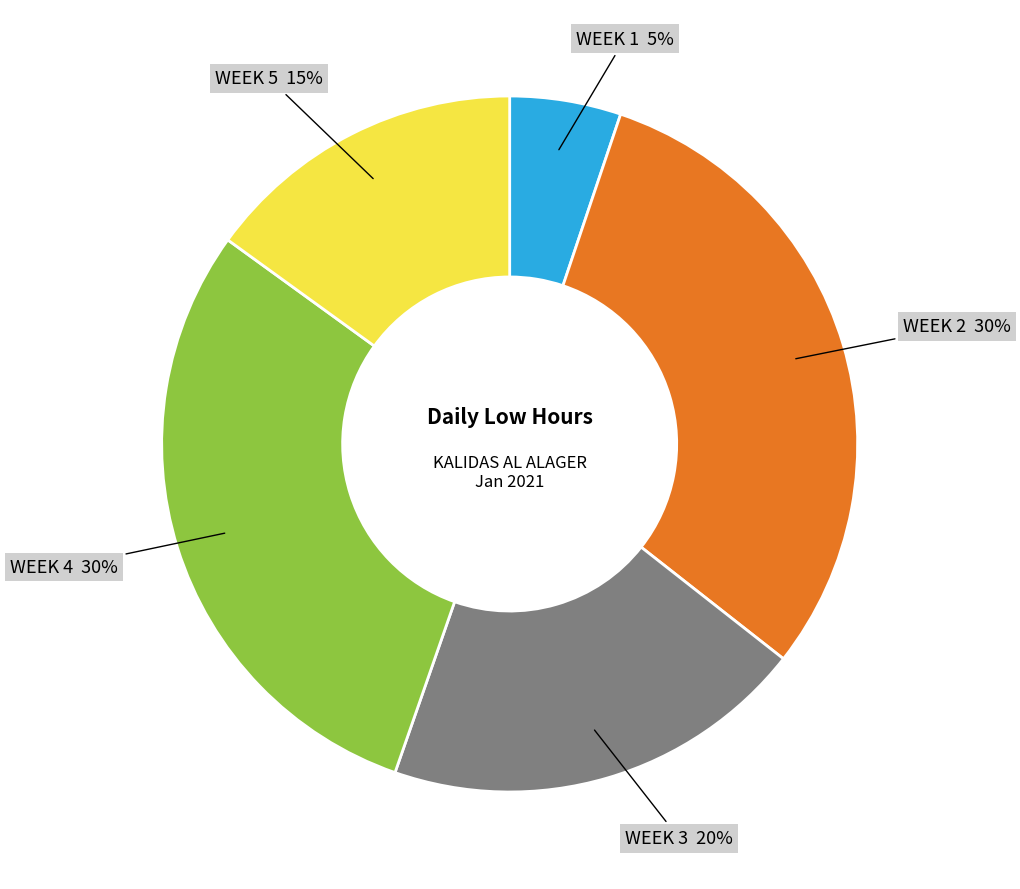

How many slices are in this pie chart?

5